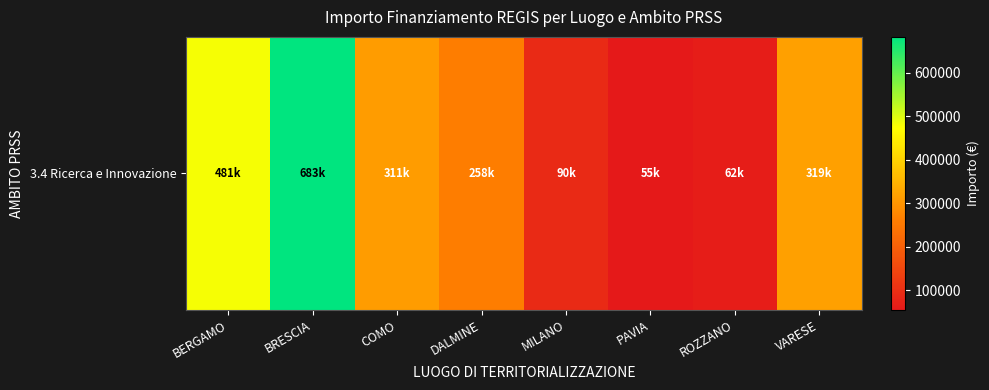

The value at PAVIA is 77972.7. True or false?

False